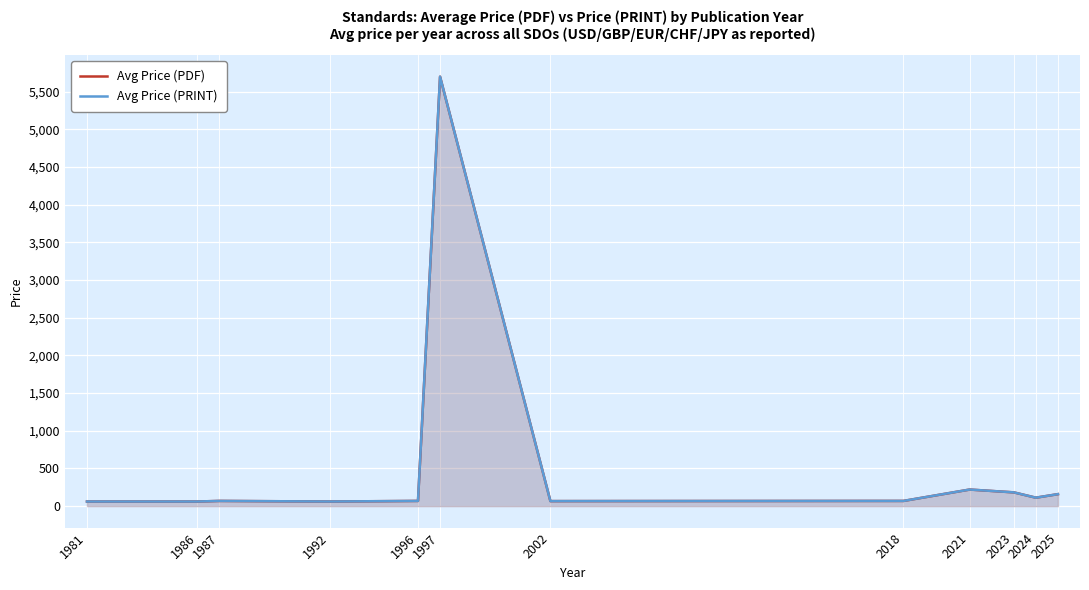

The value of Avg Price (PRINT) at 2023 is 287.3. True or false?

False